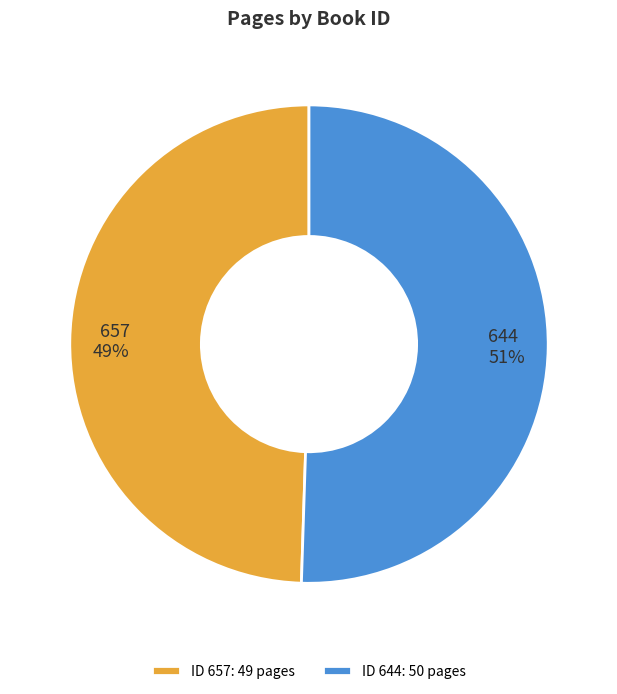

Is it true that 657 is 62% of the pie?

False